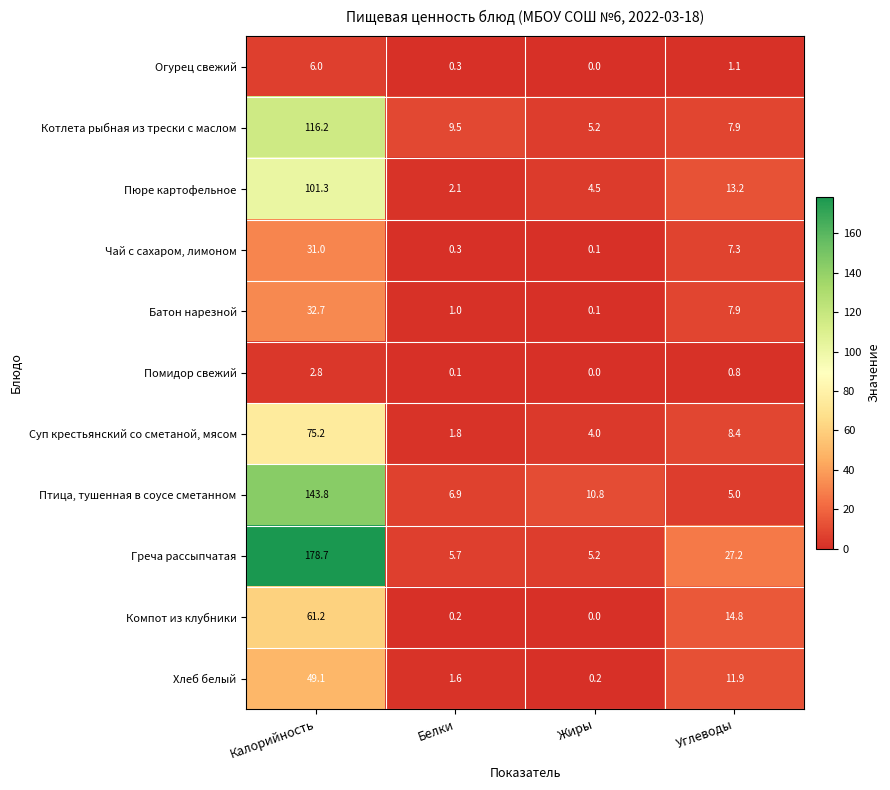

Is the value of Огурец свежий at Углеводы greater than the value of Компот из клубники at Калорийность?

No